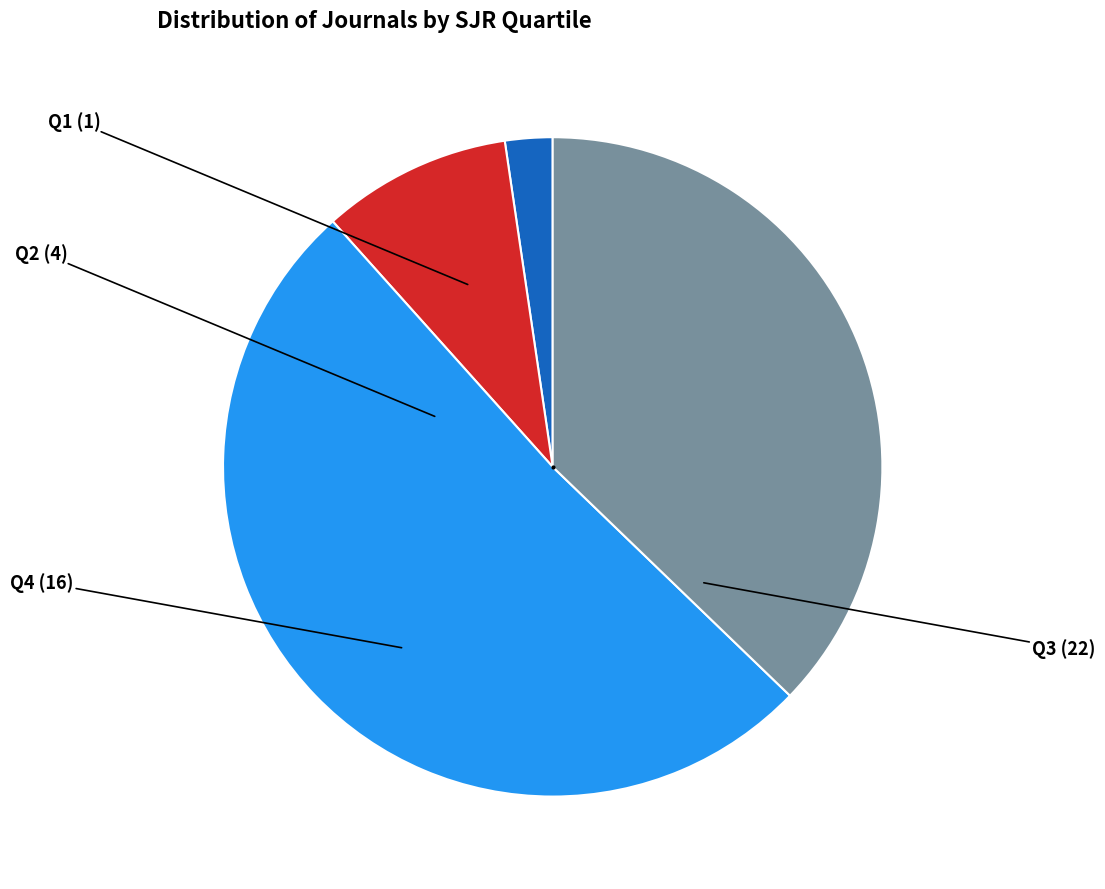

Does any single category account for the majority?

Yes